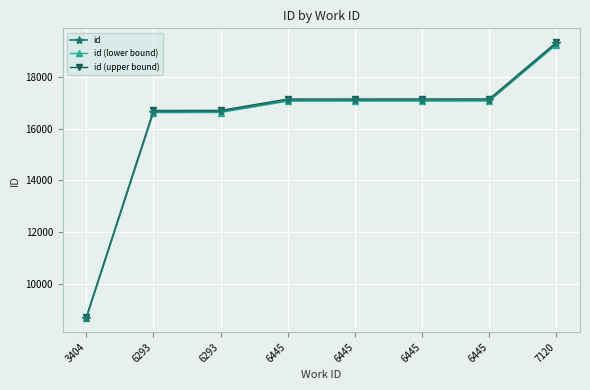

How many distinct data groups are displayed?

3